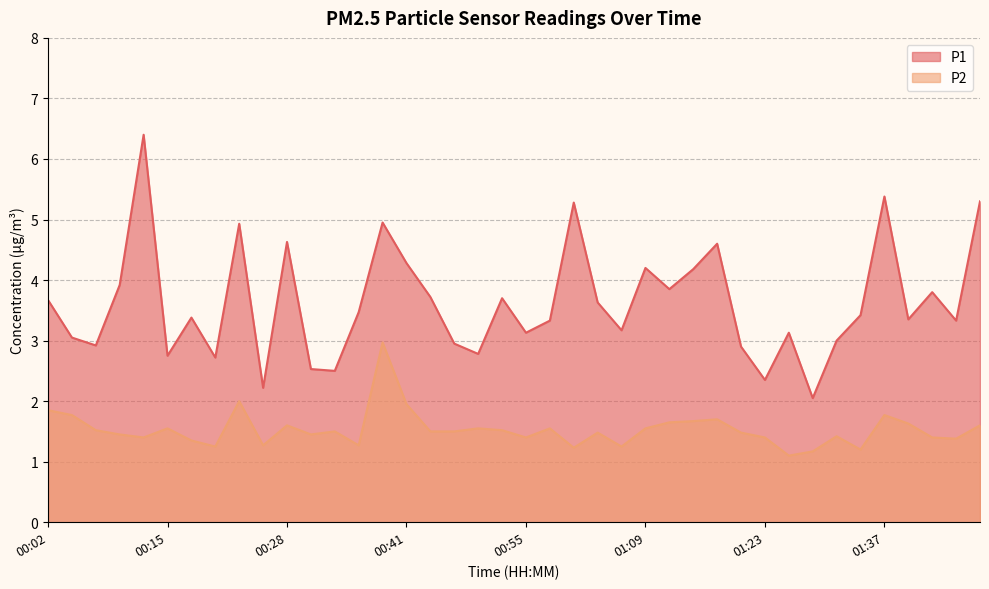

Which category has the highest value in the P2 series?

00:39